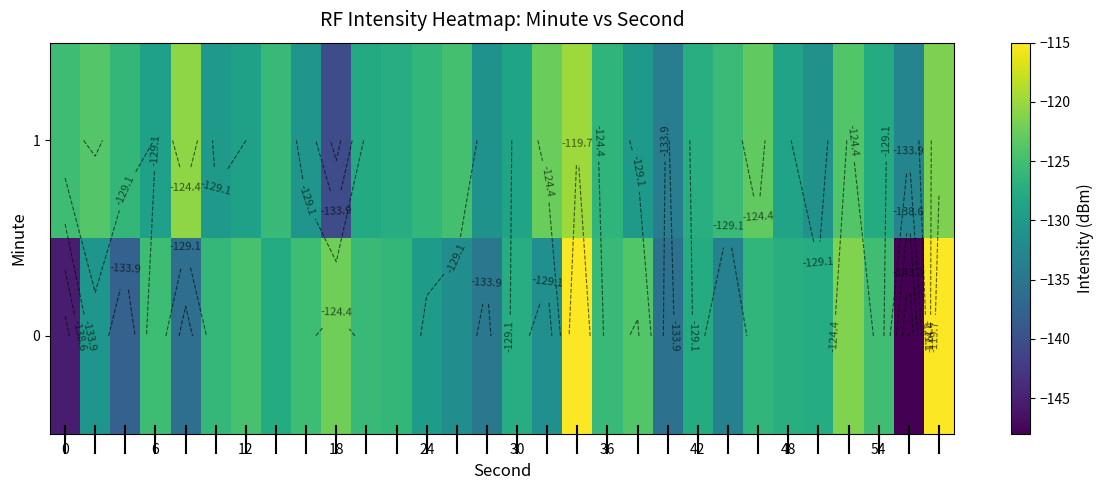

What is the average value of the 1 series?

-127.5